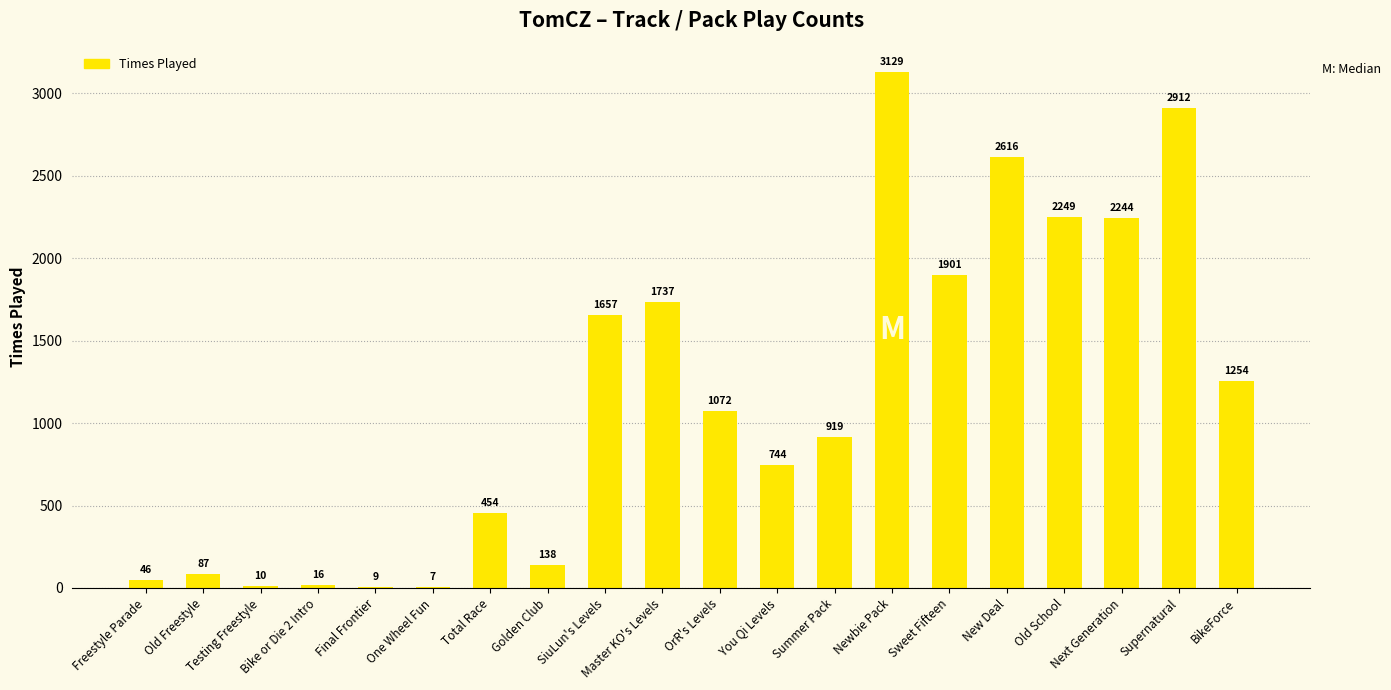

Reading left to right, transcribe all the data shown in this chart.

Freestyle Parade=46	Old Freestyle=87	Testing Freestyle=10	Bike or Die 2 Intro=16	Final Frontier=9	One Wheel Fun=7	Total Race=454	Golden Club=138	SiuLun's Levels=1657	Master KO's Levels=1737	OrR's Levels=1072	You Qi Levels=744	Summer Pack=919	Newbie Pack=3129	Sweet Fifteen=1901	New Deal=2616	Old School=2249	Next Generation=2244	Supernatural=2912	BikeForce=1254